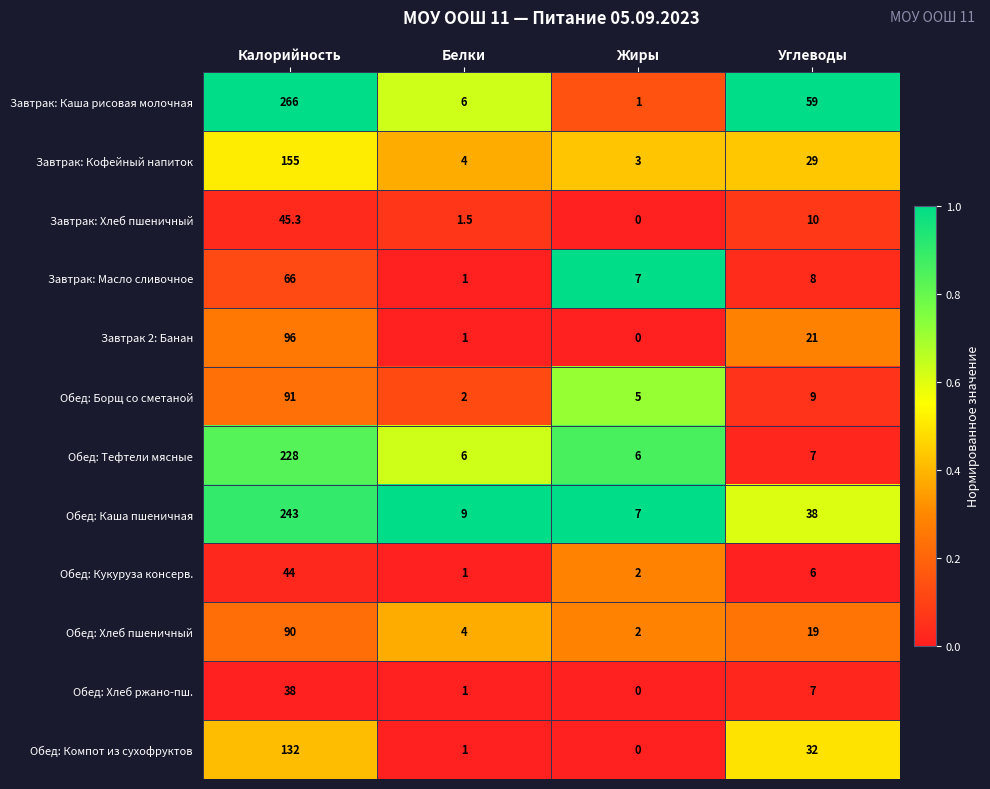

At which category does the chart reach its minimum across all series?

Жиры